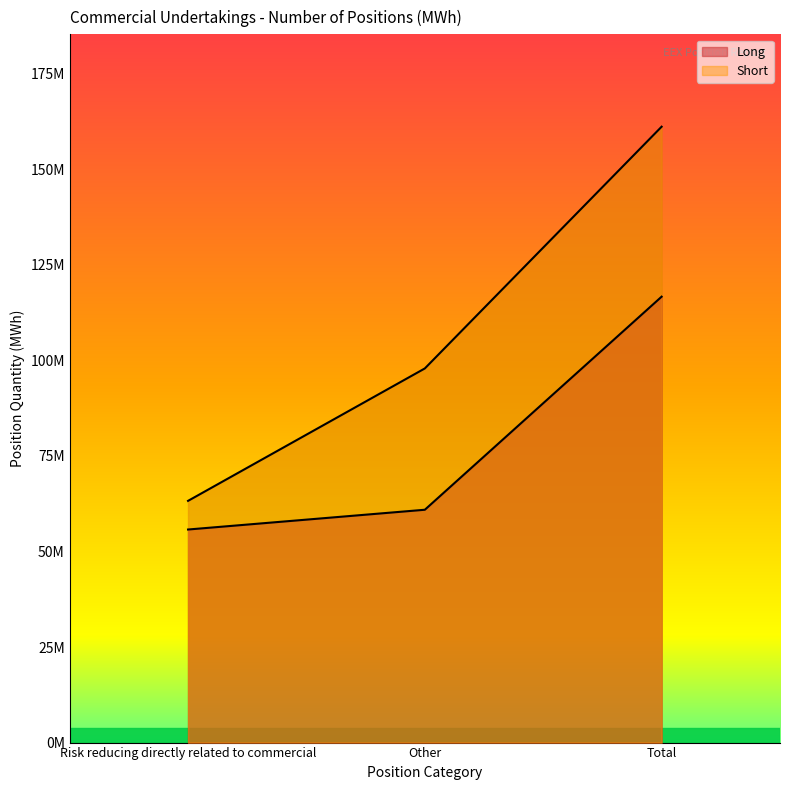

Rank the categories by Long value from highest to lowest.

Total, Other, Risk reducing directly related to commercial